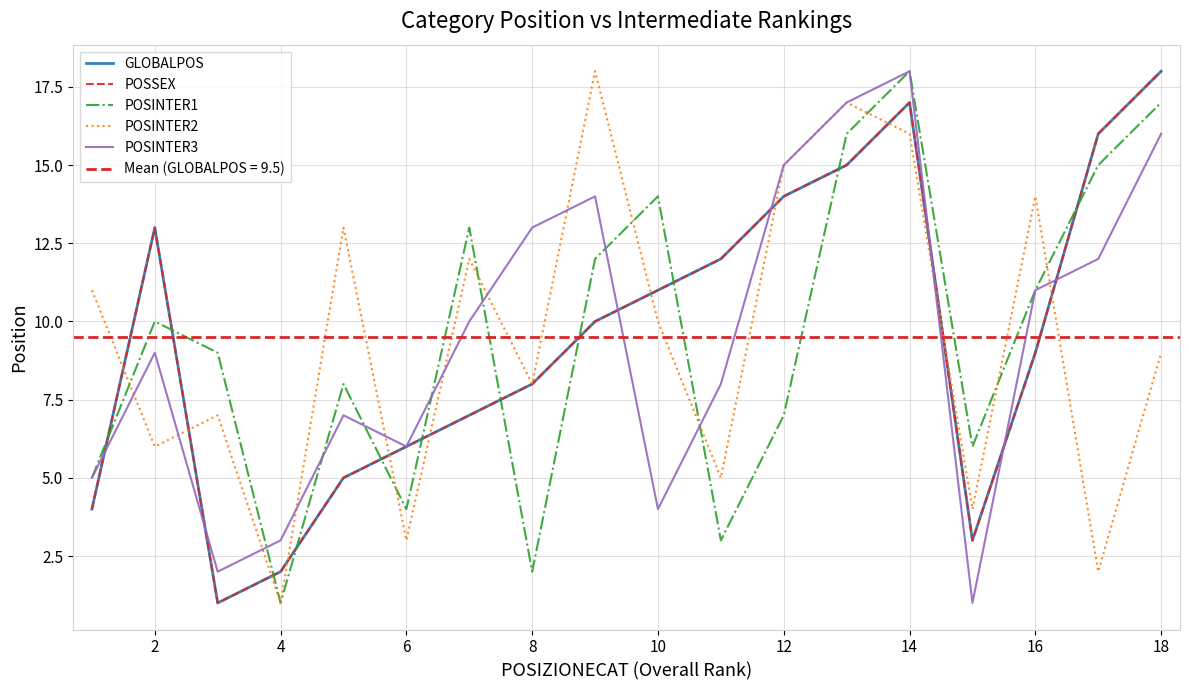

Which series changed the most between 12 and 12?

GLOBALPOS